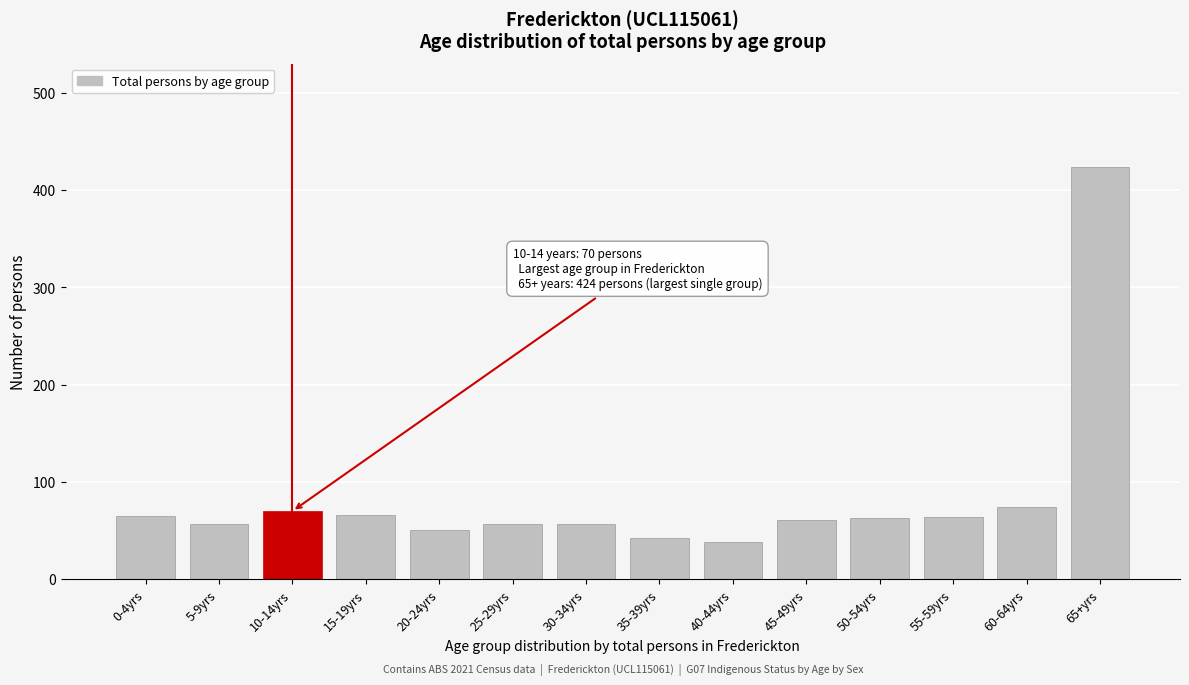

What is the sum of the values at 20-24yrs and 30-34yrs?

108